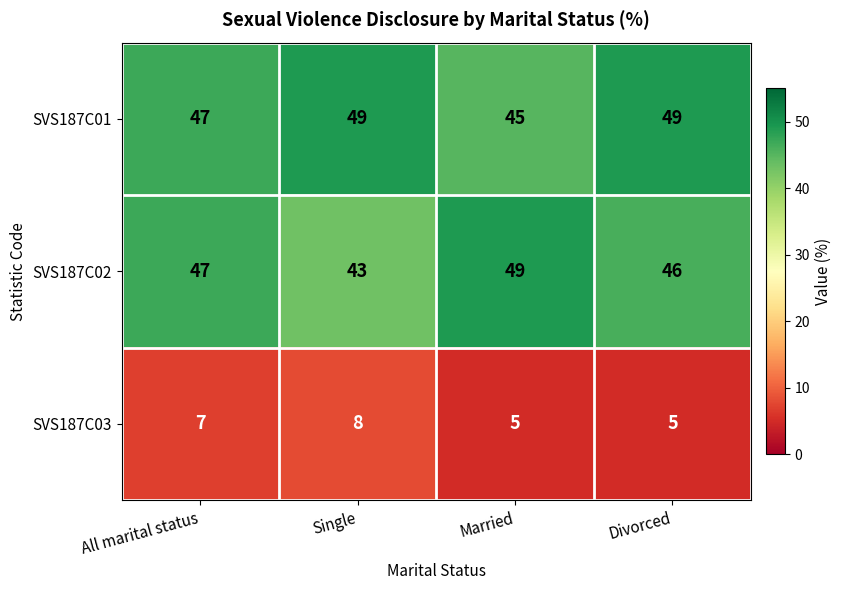

Reading left to right, transcribe all the data shown in this chart.

SVS187C01: 47	49	45	49
SVS187C02: 47	43	49	46
SVS187C03: 7	8	5	5